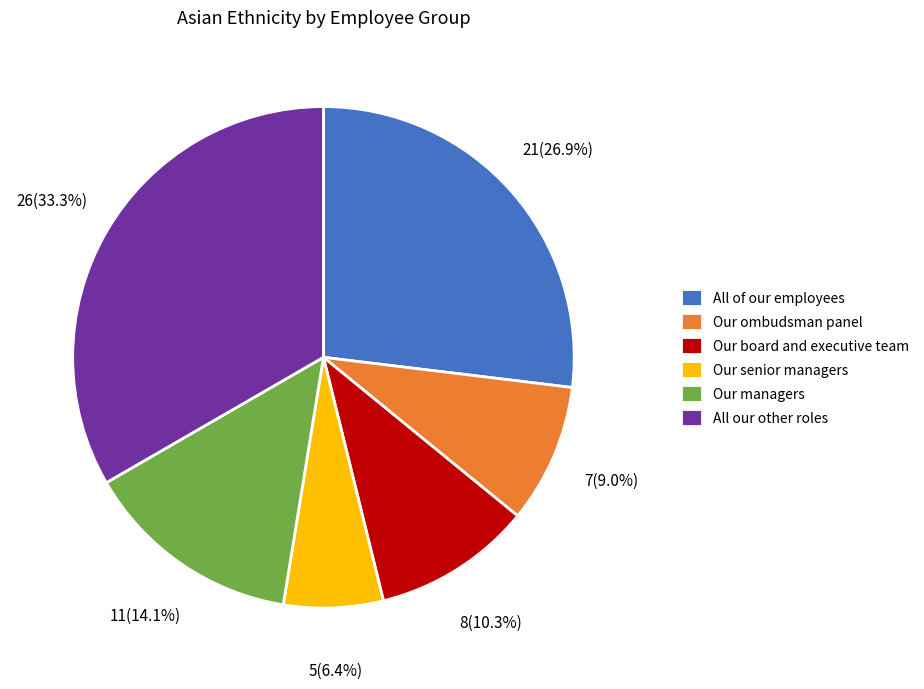

Is there a majority slice in this chart?

No